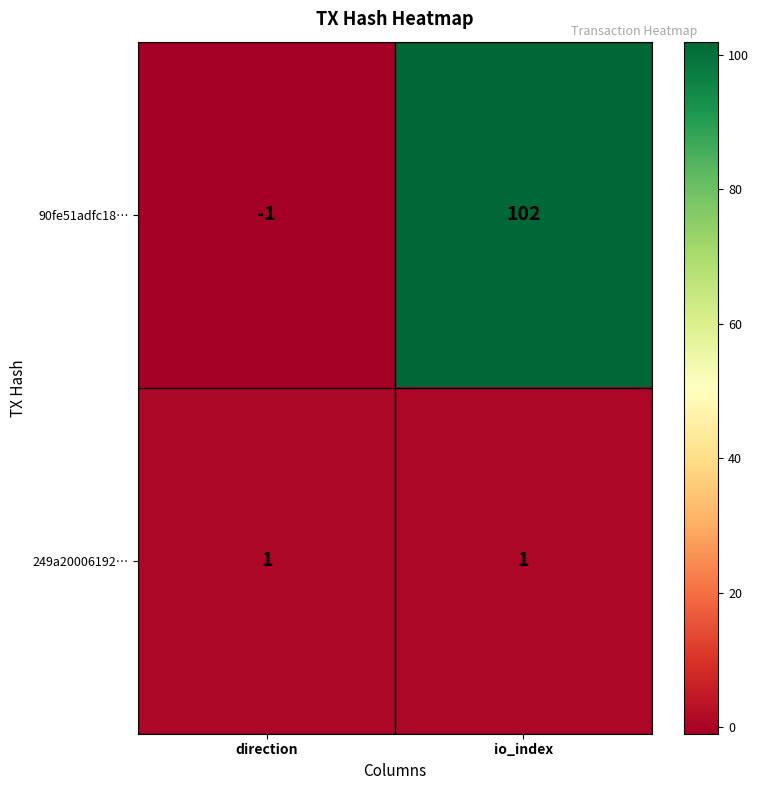

Reading right to left, list all the values displayed in this chart.

90fe51adfc18…: io_index=102	direction=-1
249a20006192…: io_index=1	direction=1